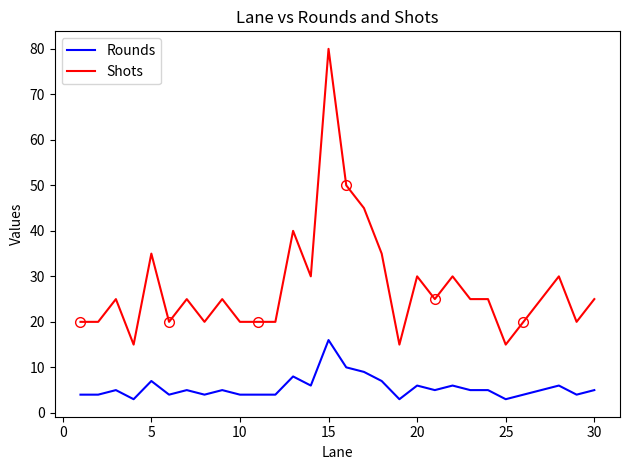

Which series has the largest range (max minus min)?

Shots